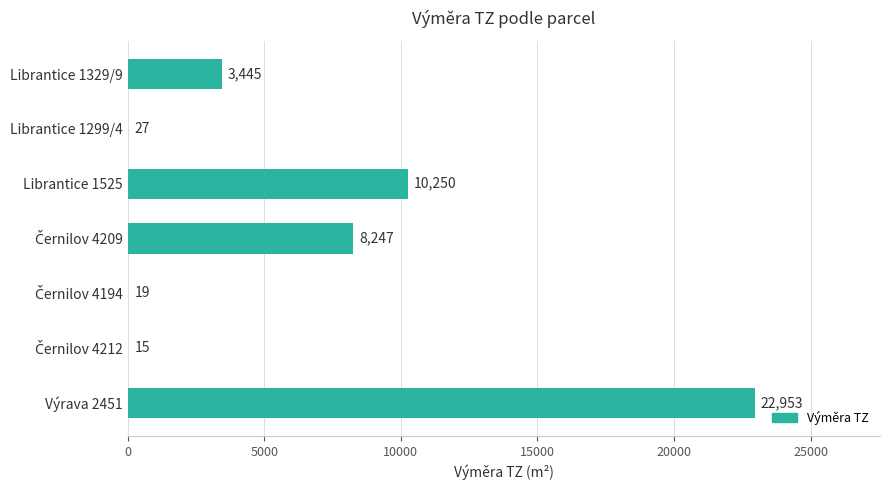

At which label is the value closest to 11484?

Librantice 1525